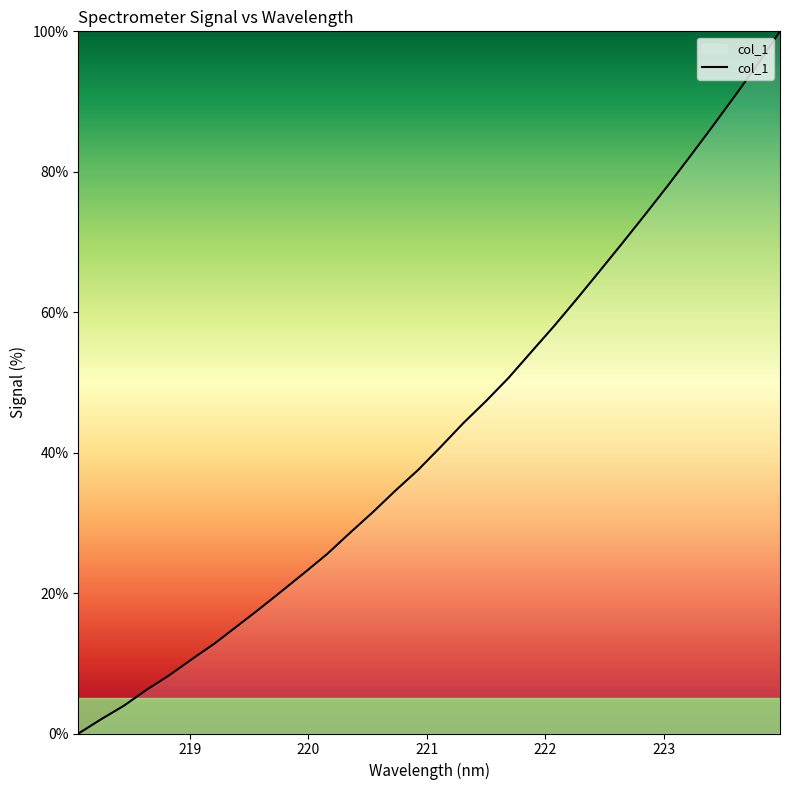

What is the difference between the maximum and minimum values?

100.0